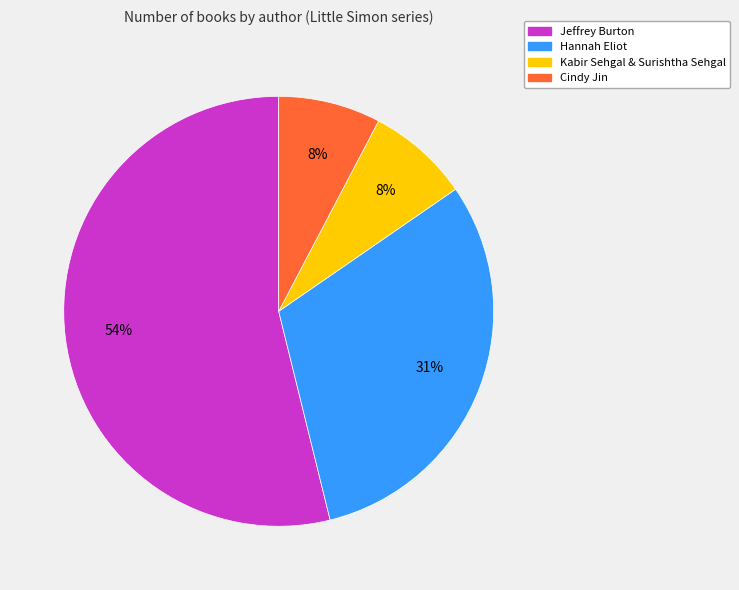

Do Cindy Jin and Jeffrey Burton together represent more than half of the pie?

Yes